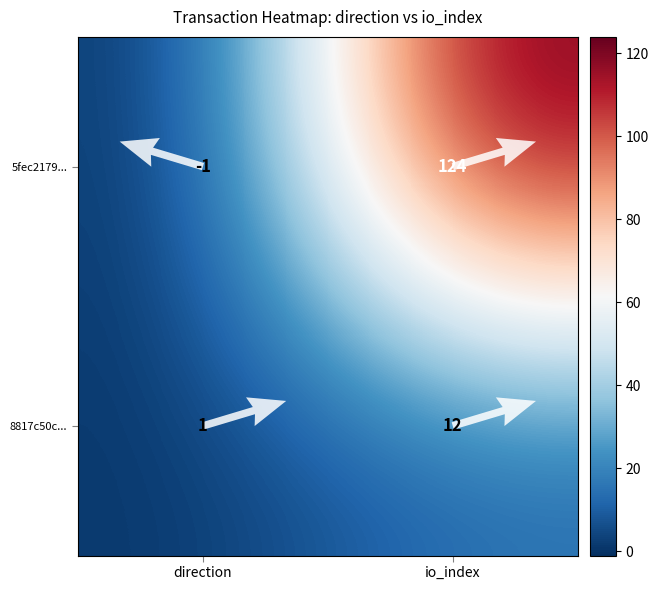

Is it true that 8817c50c8910bc456095c5c79db5eda888a4eb8 equals 2 at -1?

False